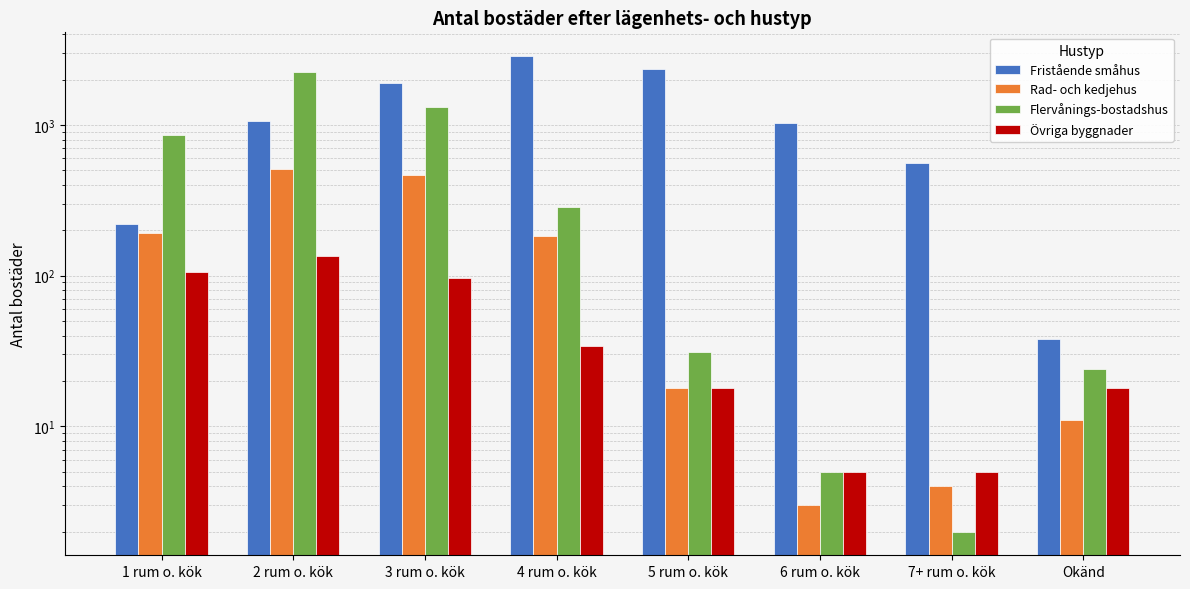

The value of Rad- och kedjehus at 1 rum o. kök is 191. True or false?

True